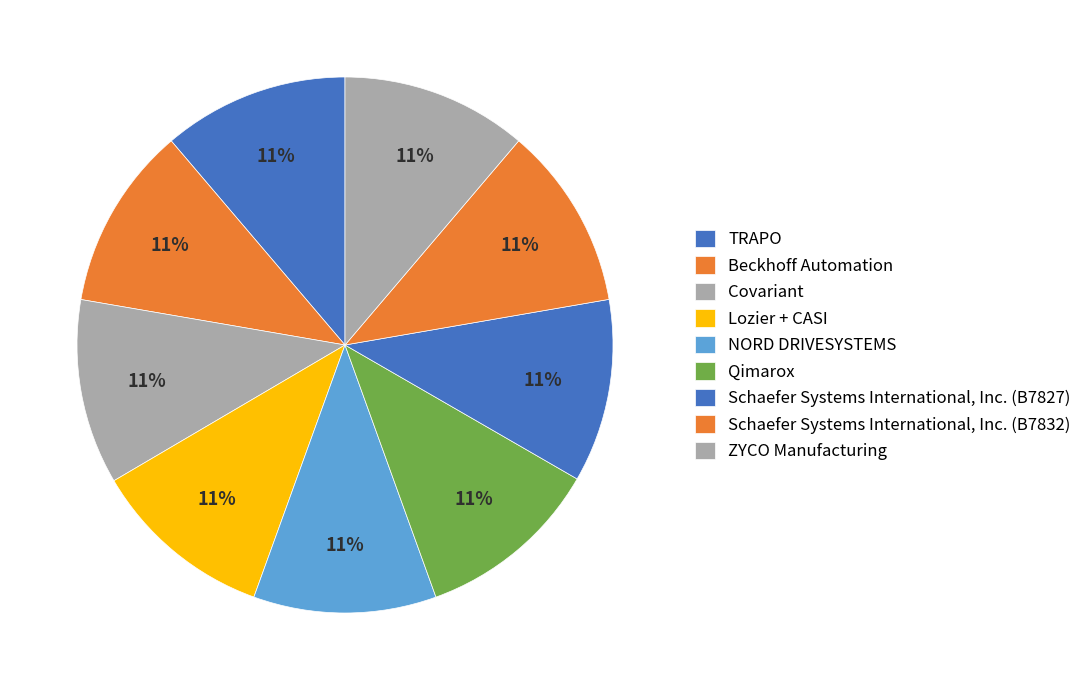

Which slice is the smallest?

Lozier + CASI